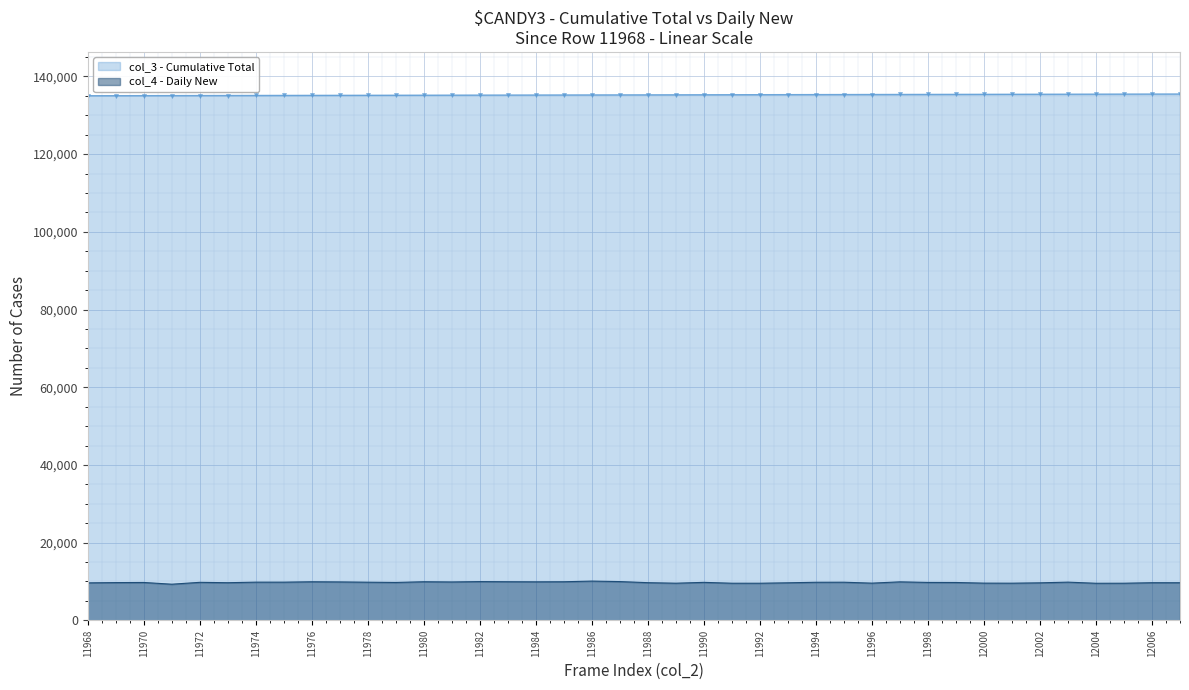

How many lines are shown in the chart?

2